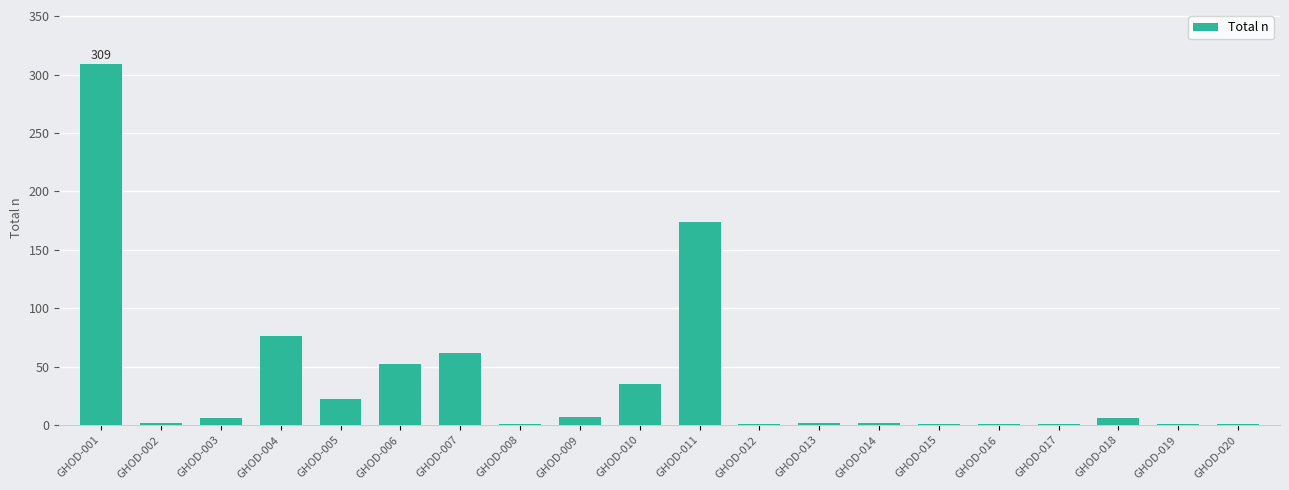

Count the number of categories in the chart.

20